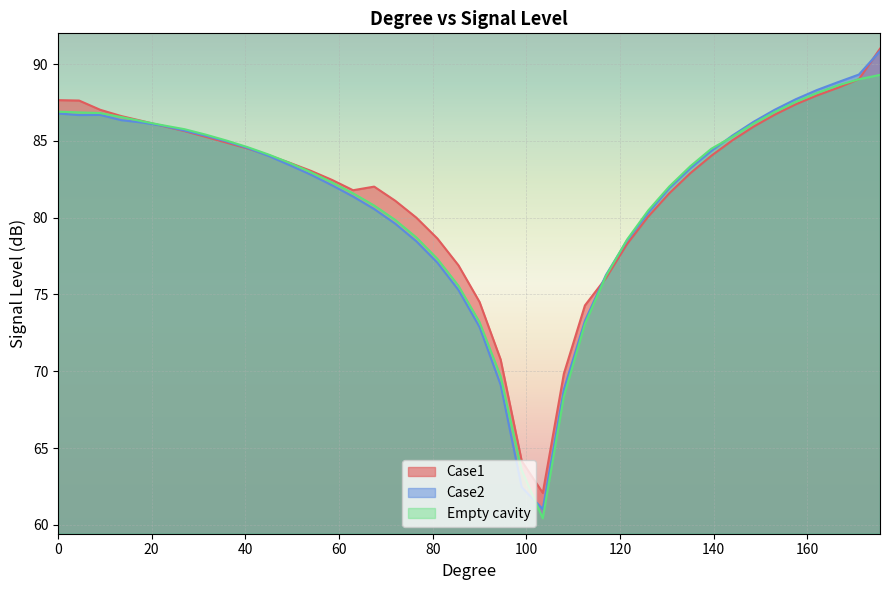

Rank the series at 54 from highest to lowest value.

Case1, Empty cavity, Case2